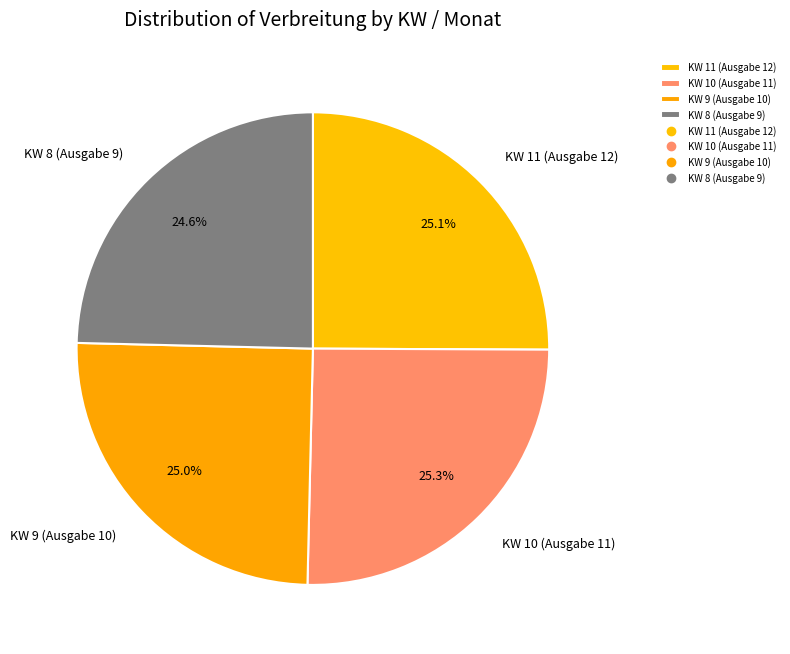

How many slices are in this pie chart?

4